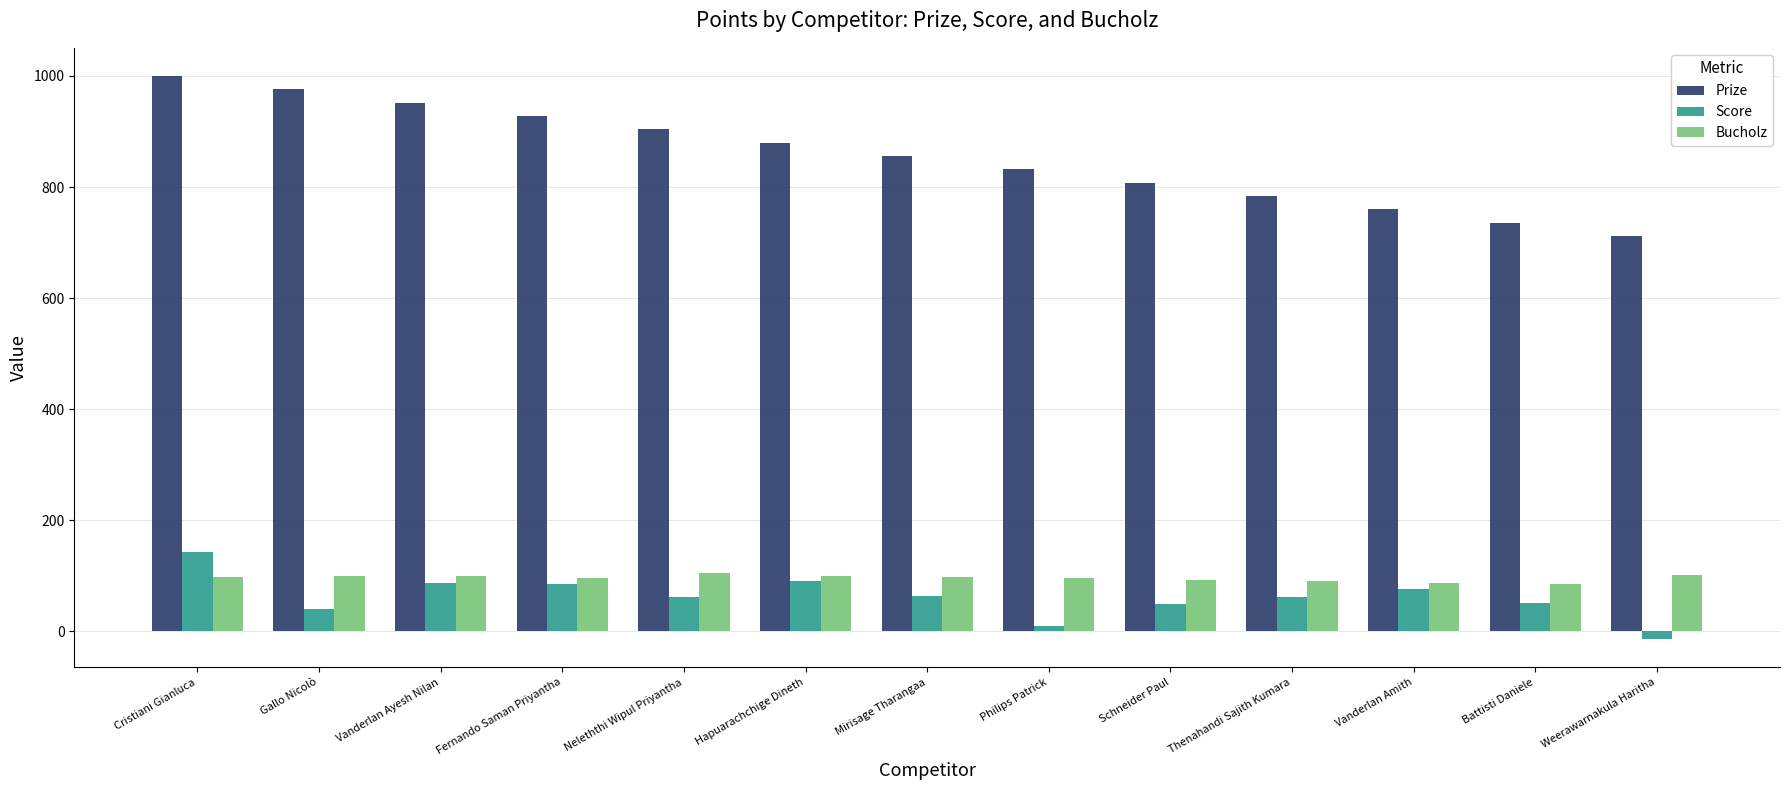

Is the value of Prize at Thenahandi Sajith Kumara greater than the value of Bucholz at Gallo Nicolò?

Yes